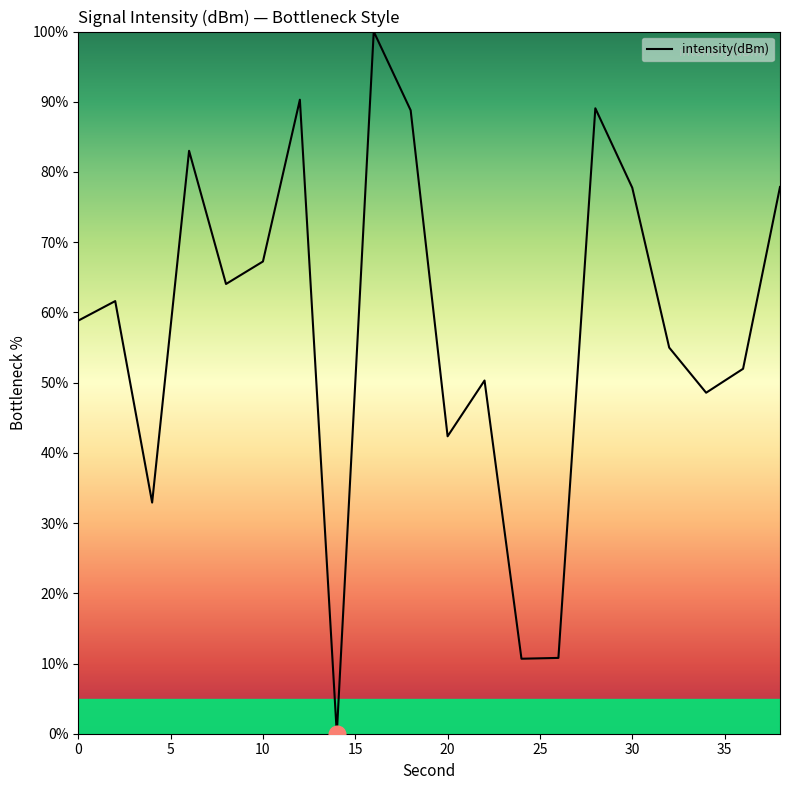

What is the difference between the maximum and minimum values?

100.0